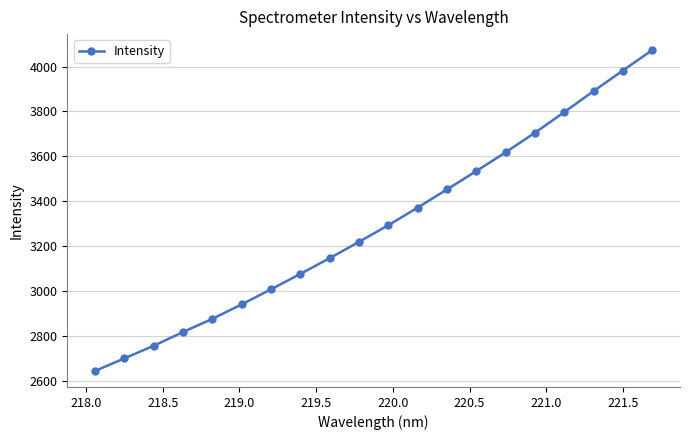

How many values are below 3293?

10